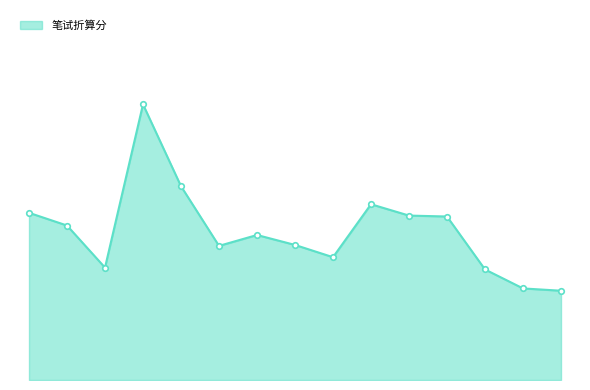

Reading right to left, extract all data points from this chart.

71.9	72.0	72.4	73.5	73.6	73.8	72.7	72.9	73.1	72.9	74.2	76.0	72.4	73.3	73.6